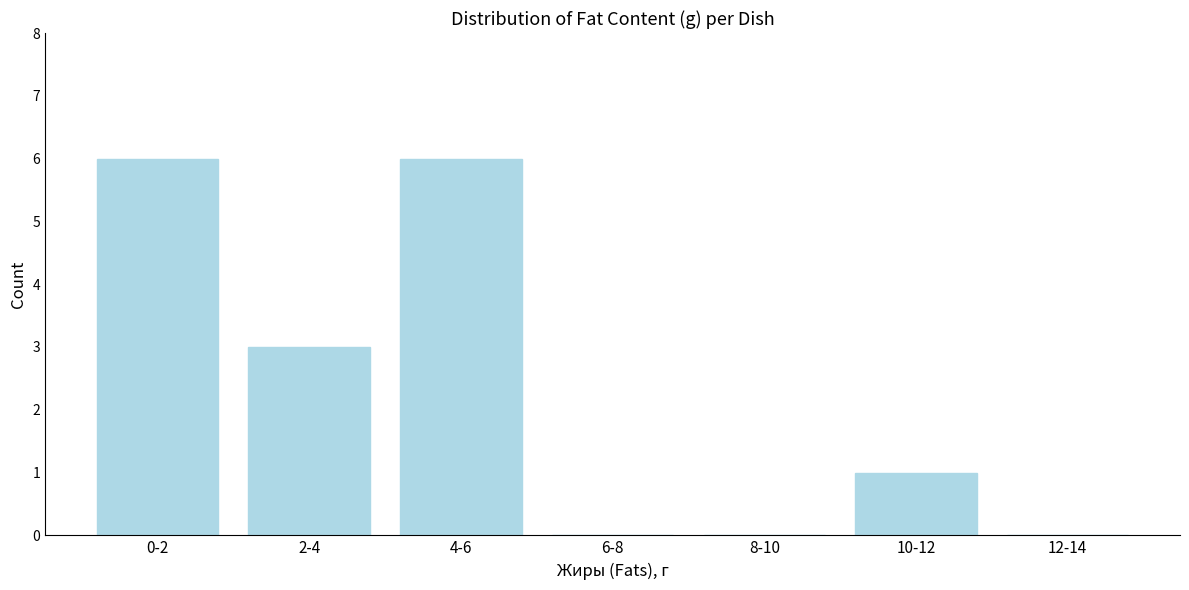

Reading left to right, transcribe all the data shown in this chart.

0-2=6	2-4=3	4-6=6	6-8=0	8-10=0	10-12=1	12-14=0